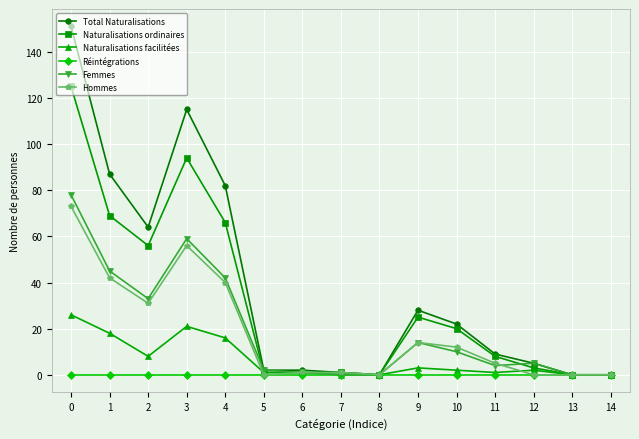

At how many categories does at least one series exceed 56?

5